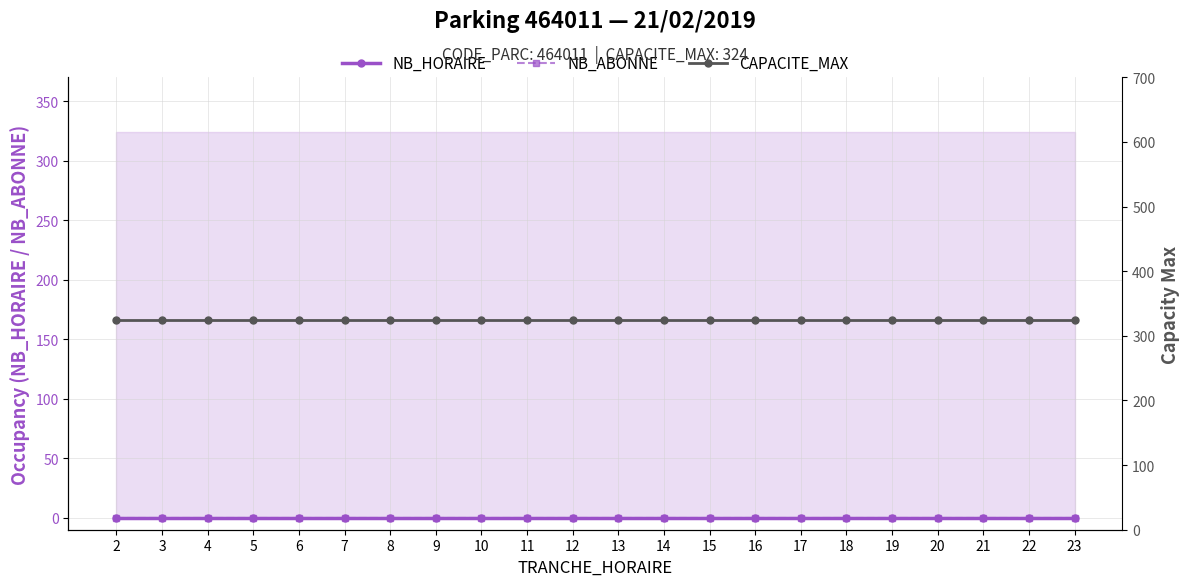

True or false: NB_HORAIRE has more than 0 points higher than both neighbors.

False